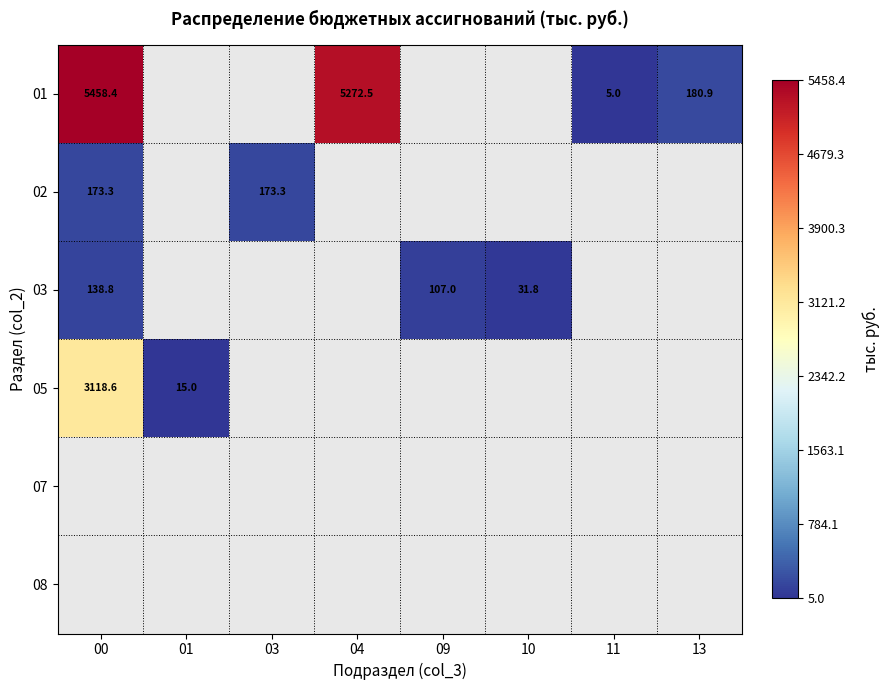

What is the smallest value displayed?

5.0